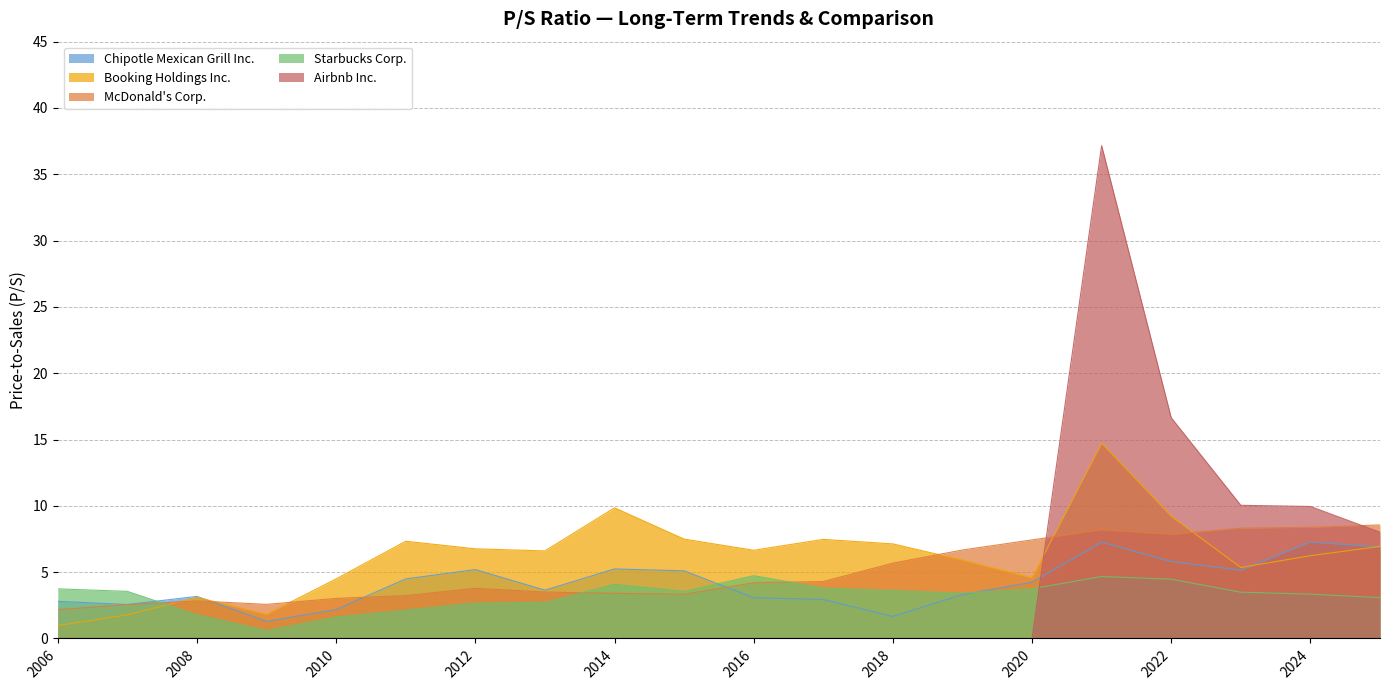

Which series has the widest spread of values?

Airbnb Inc.